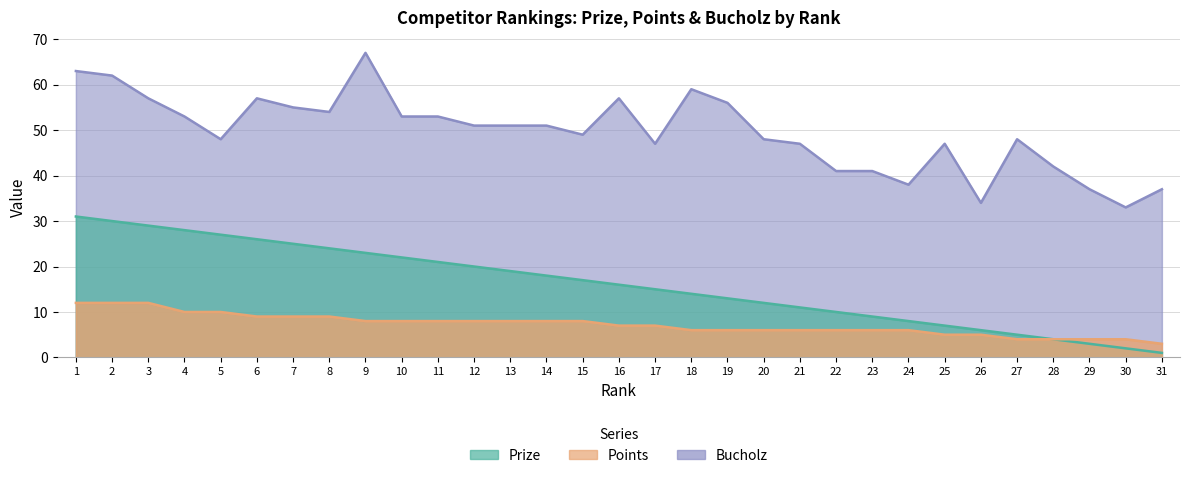

True or false: Points and Prize intersect in this chart.

False